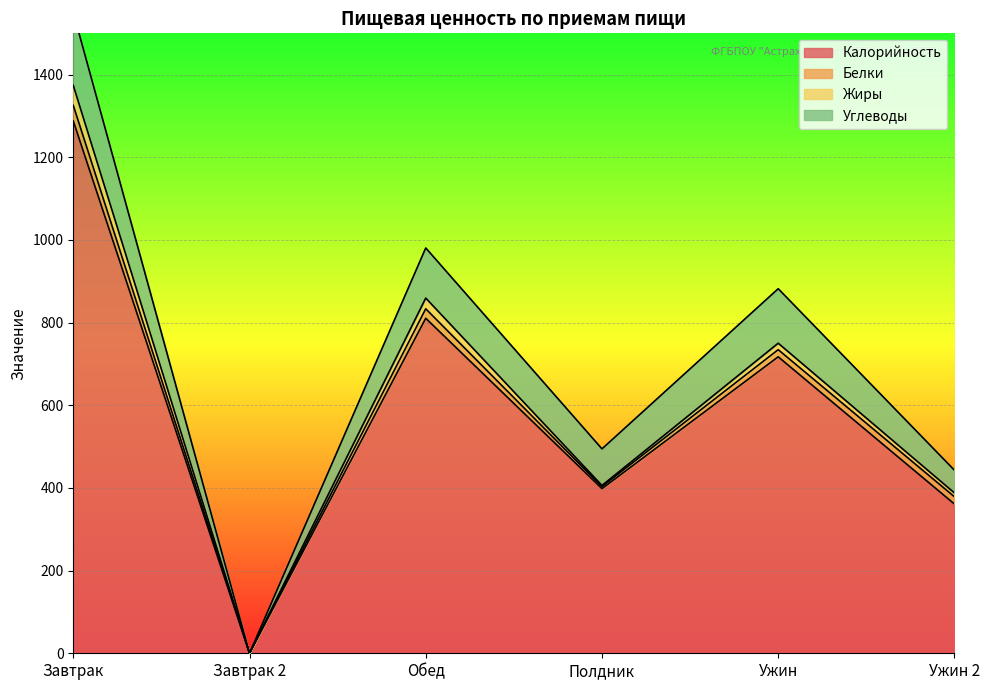

Which has a higher value, Обед or Полдник?

Обед